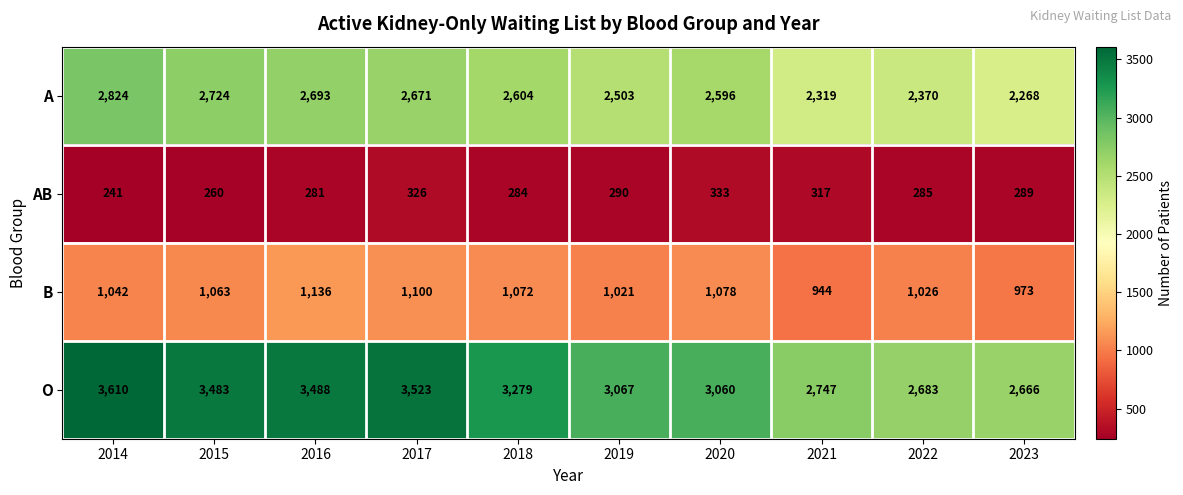

Is it true that AB equals 326 at 2017?

True